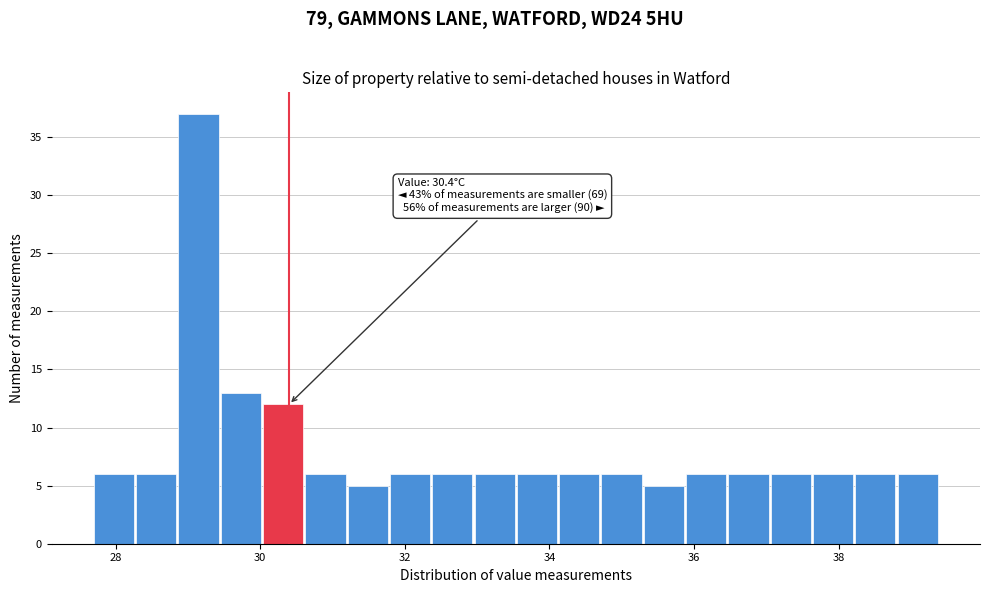

Read against the x-axis, roughly where is the centre of the tallest bar?

29.2